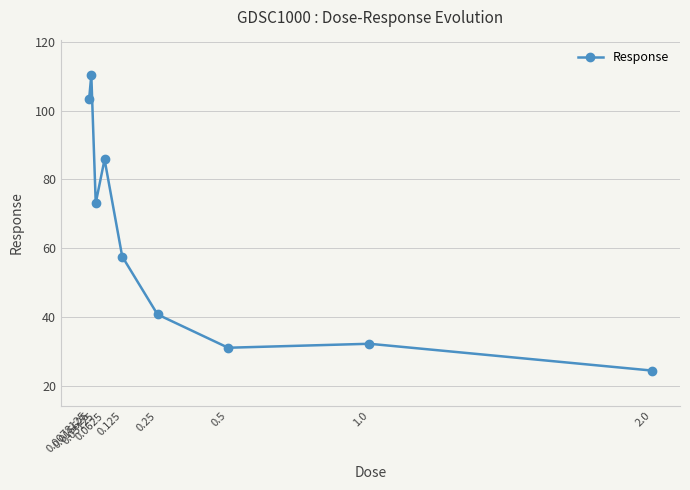

Reading left to right, what are all the values shown in this chart?

0.0078125=103.4	0.015625=110.3	0.03125=73.1	0.0625=85.8	0.125=57.6	0.25=40.8	0.5=31.1	1.0=32.2	2.0=24.4